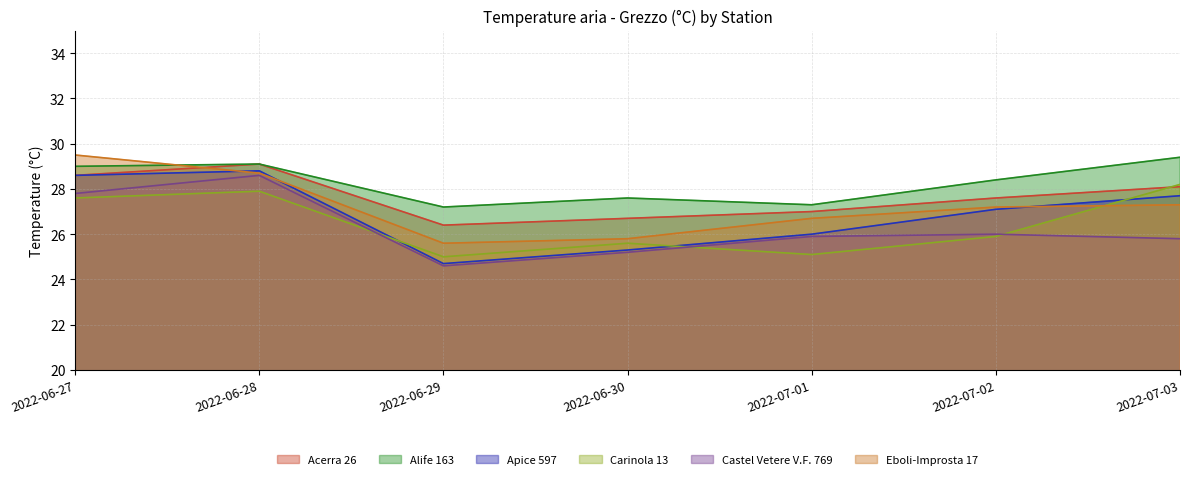

Between 2022-07-03 and 2022-06-30, which is larger?

2022-07-03